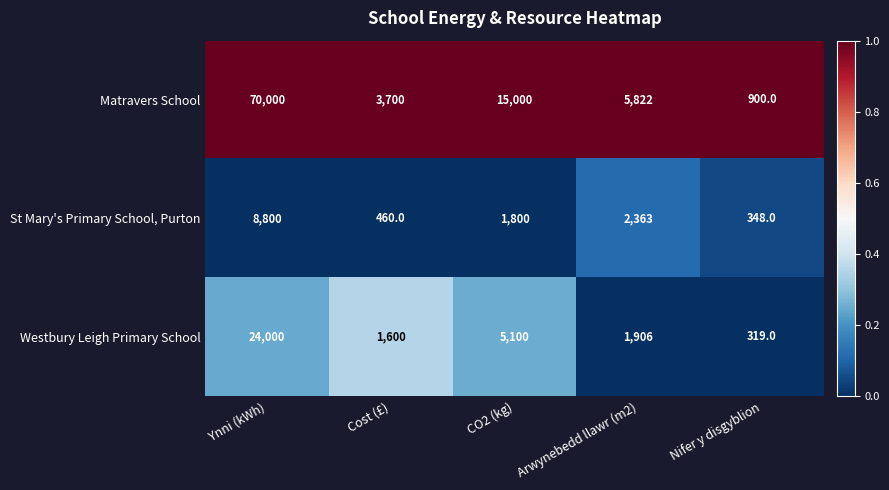

Between Cost (£) and Nifer y disgyblion, which series saw the biggest shift?

Matravers School